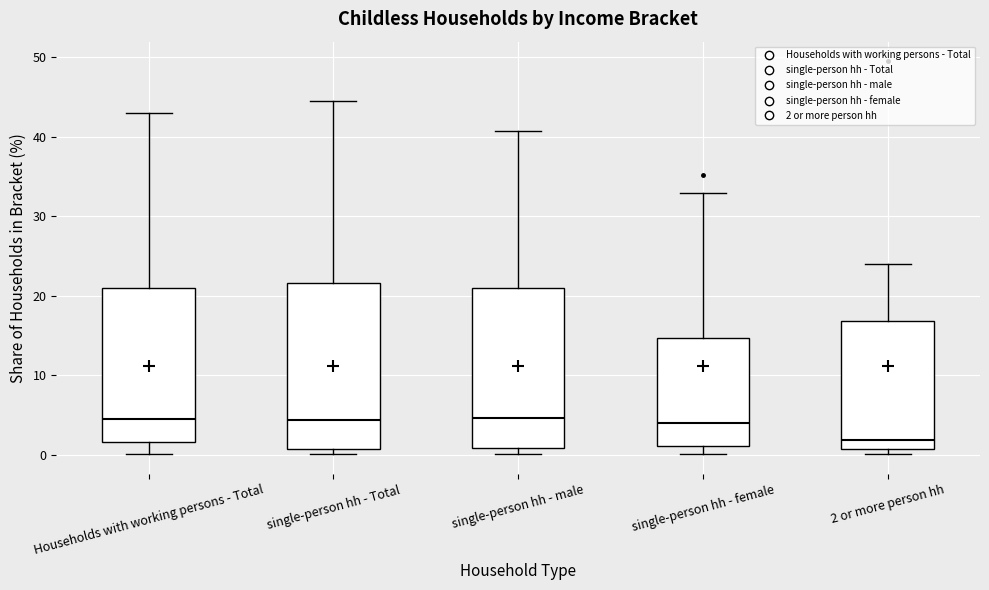

Where does the upper whisker of the box for single-person hh - female end on the y-axis? The values are not printed on the chart, so give them approximately, as read against the axis.

33